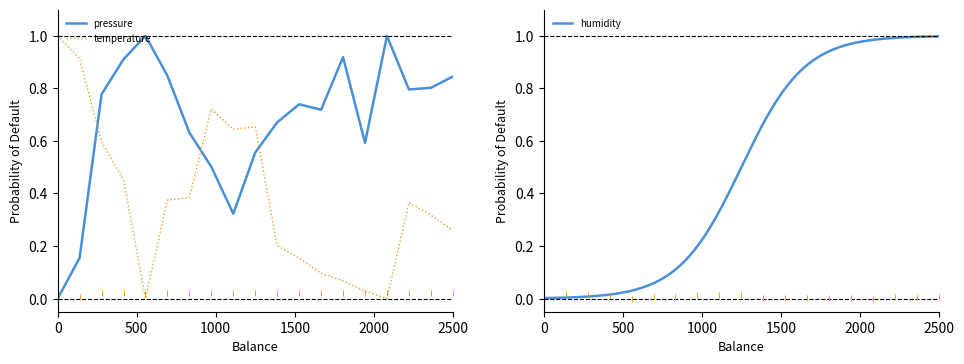

How many times do pressure and temperature cross each other?

3